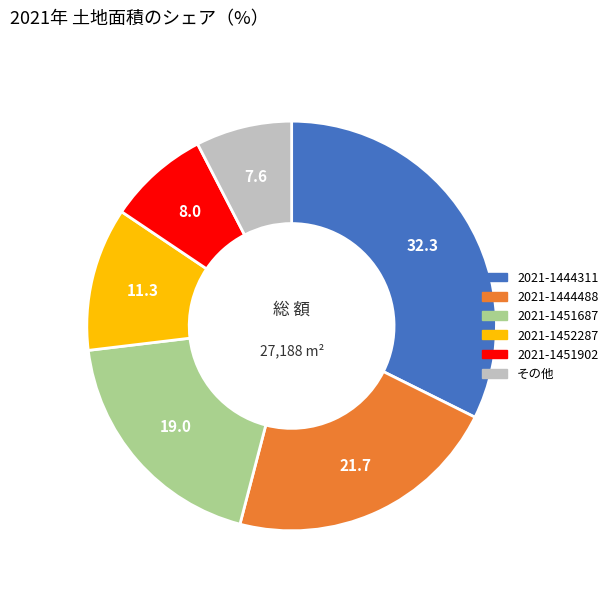

Is there a majority slice in this chart?

No